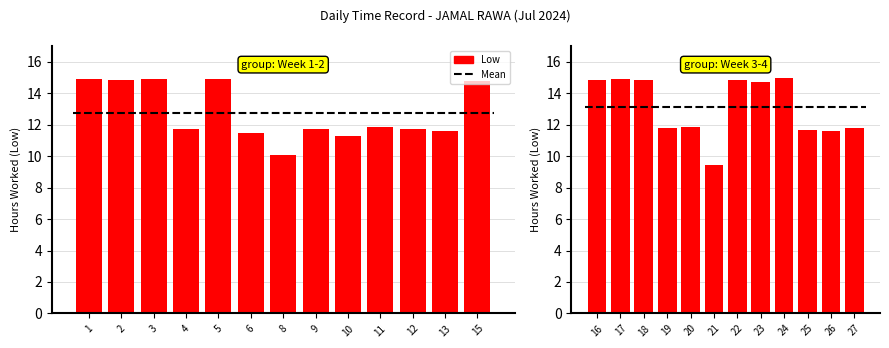

What is the value of the 7th bar from the left?

14.9